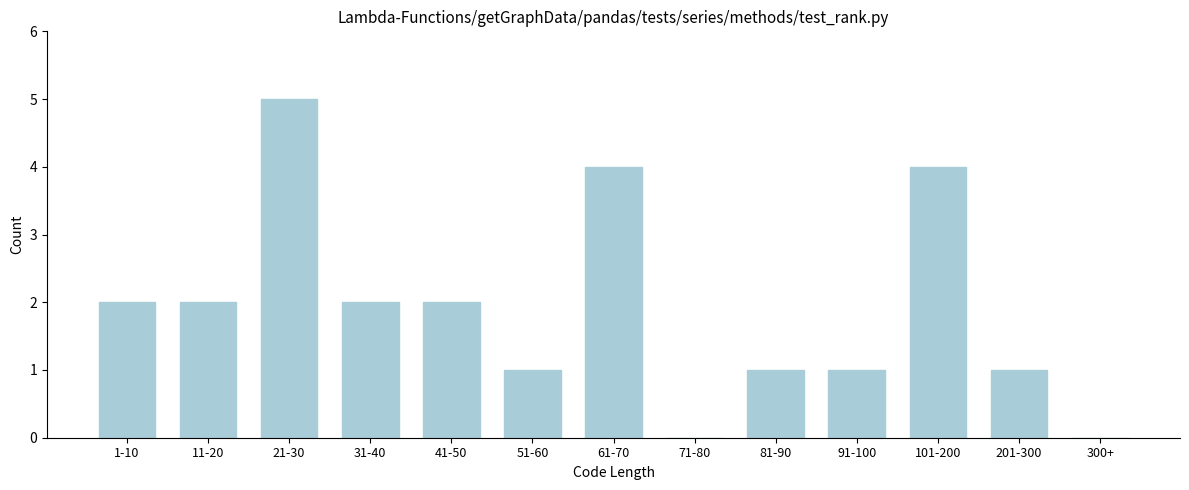

Reading left to right, what are all the values shown in this chart?

1-10=2	11-20=2	21-30=5	31-40=2	41-50=2	51-60=1	61-70=4	71-80=0	81-90=1	91-100=1	101-200=4	201-300=1	300+=0